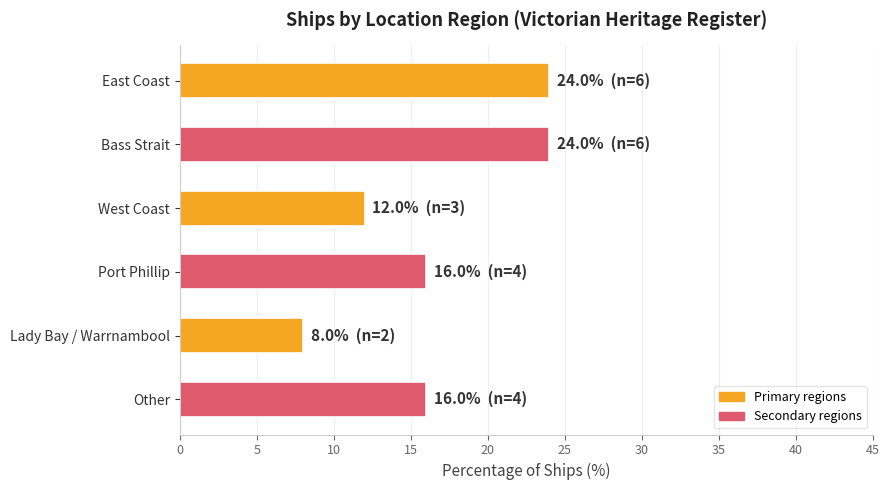

What position from the bottom is Lady Bay / Warrnambool?

2